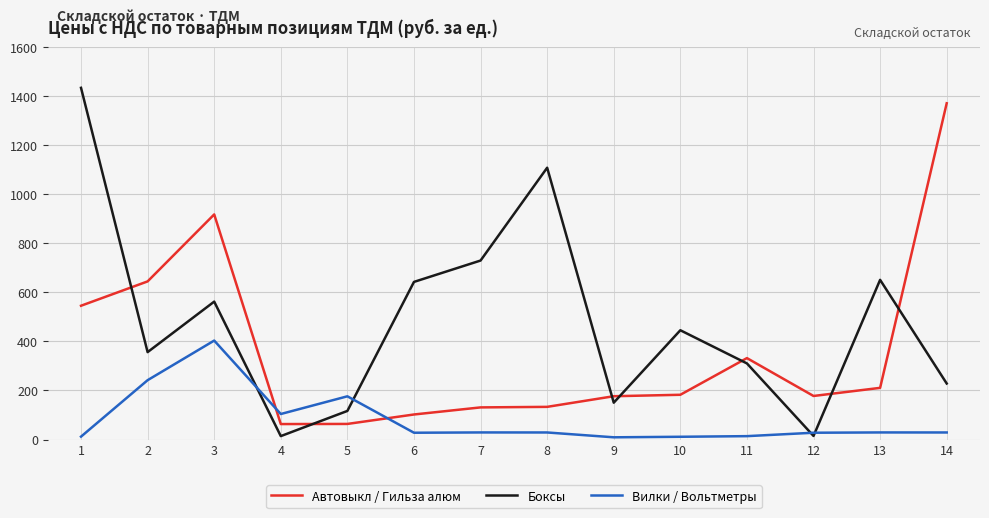

Is the value of Вилки / Вольтметры at 2 greater than the value of Боксы at 12?

Yes